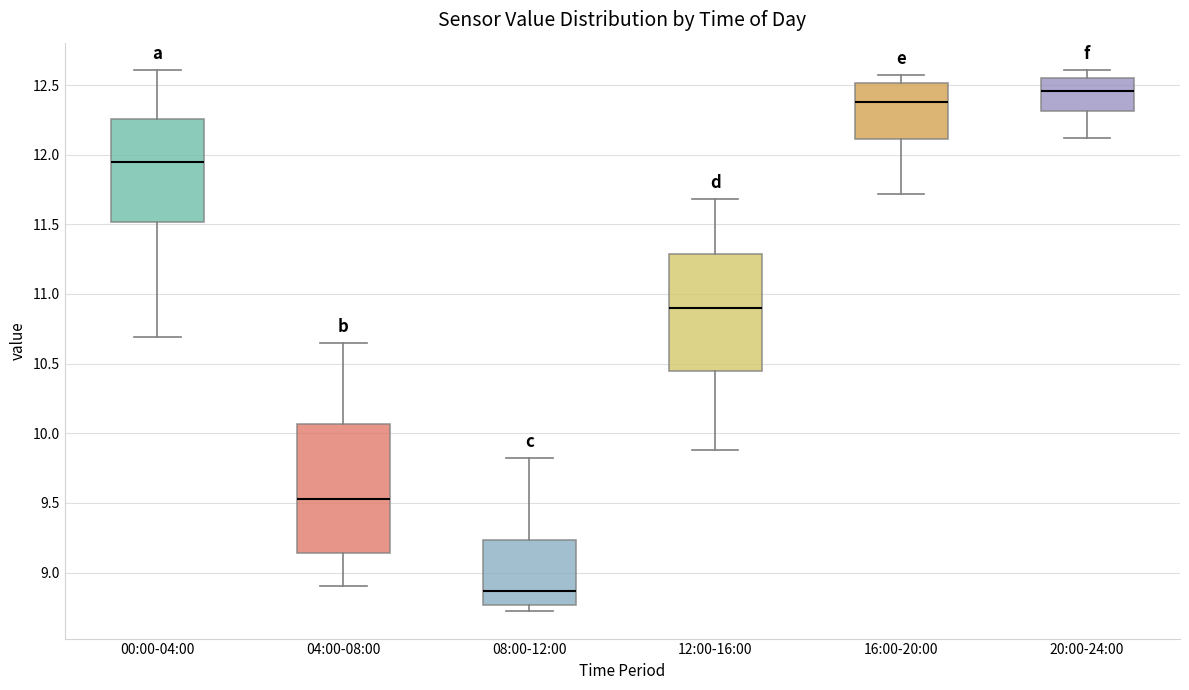

Comparing the boxes themselves (not the whiskers), which one is the tallest?

04:00-08:00